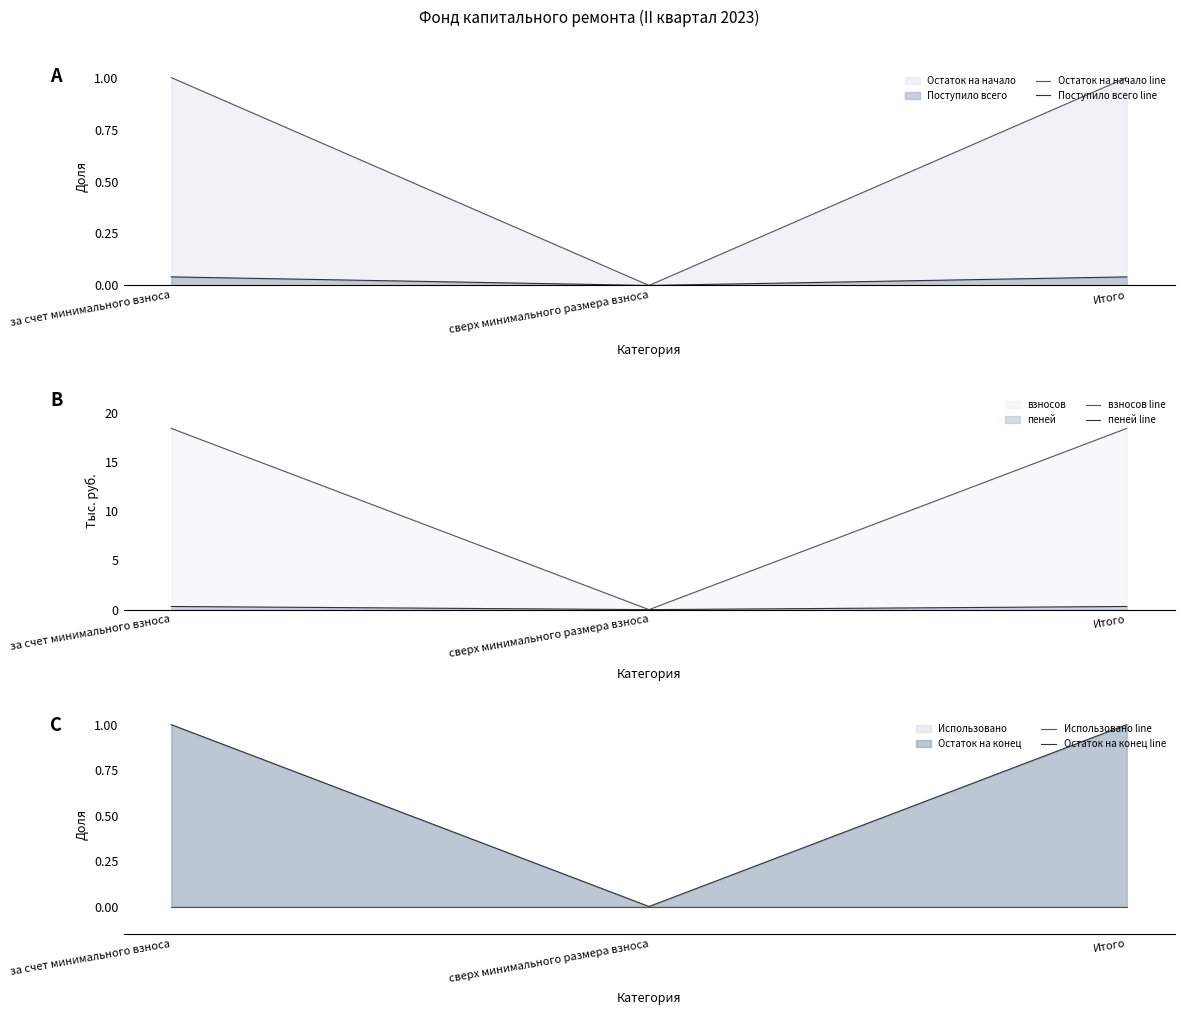

Does the chart display data point markers on the line(s)?

No